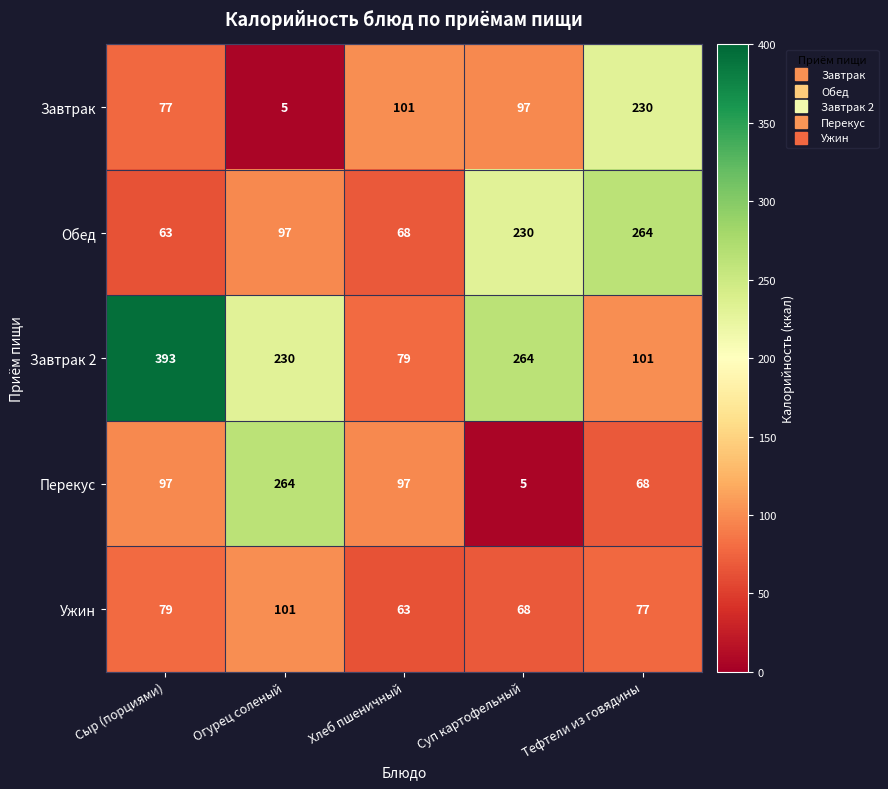

Which label corresponds to the largest value in the chart?

Сыр (порциями)